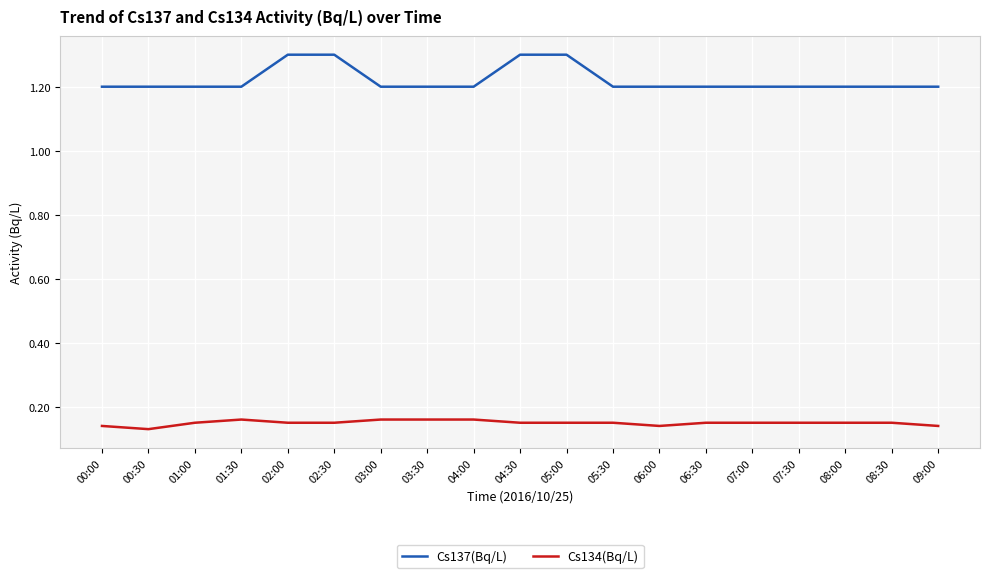

What position from the right is 00:30?

18